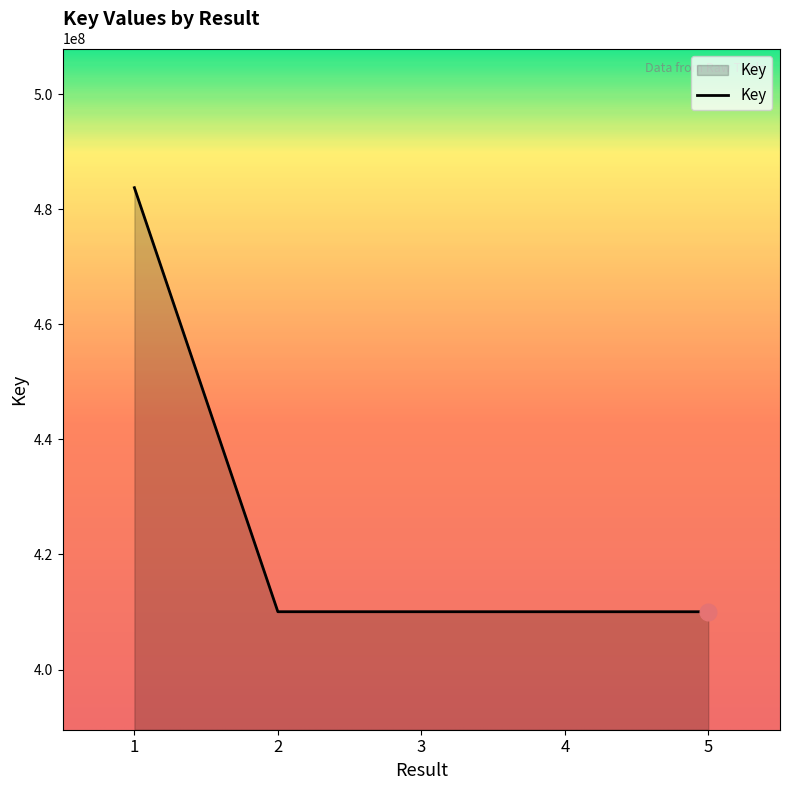

What is the minimum value shown in the chart?

410046923